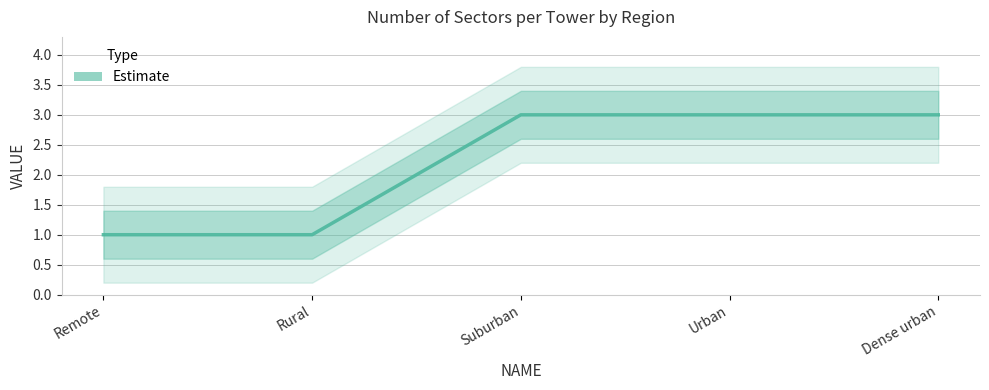

What is the greatest value displayed?

3